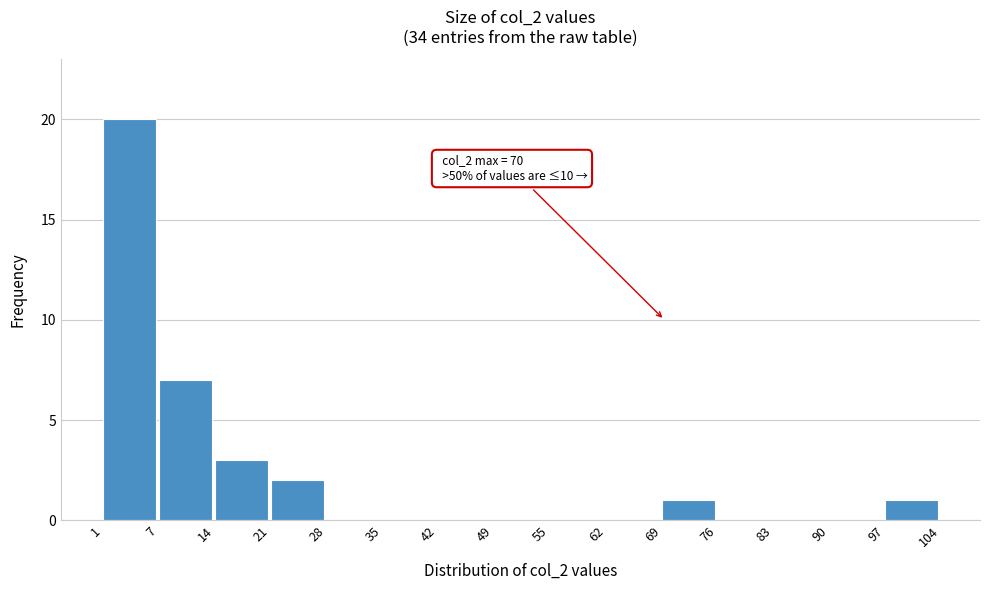

Which range on the x-axis has the tallest bar?

1 to 7